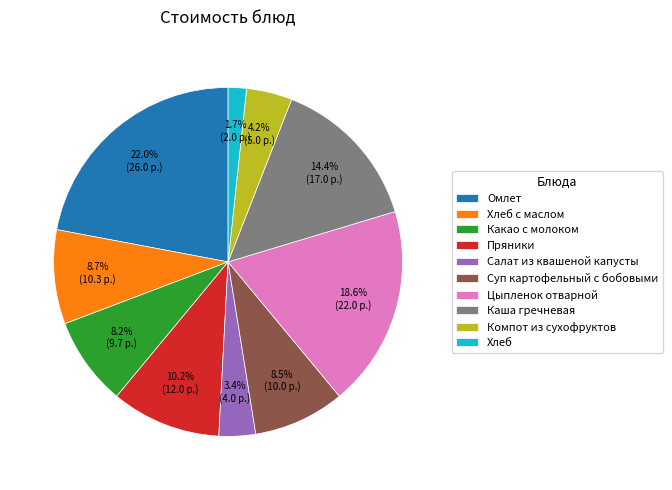

Which has a higher value, Суп картофельный с бобовыми or Омлет?

Омлет